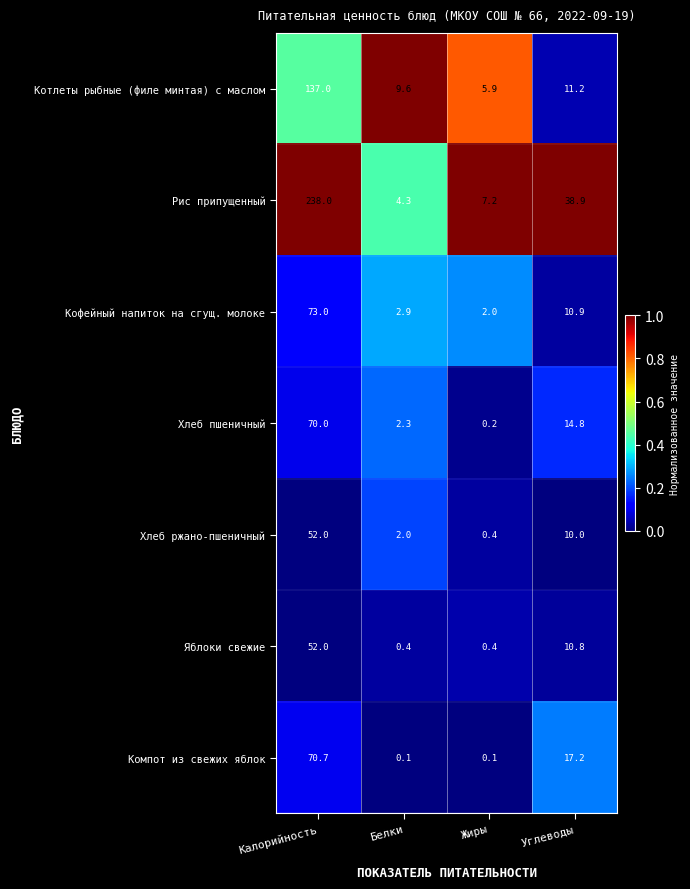

Reading right to left, list all the values displayed in this chart.

Котлеты рыбные (филе минтая) с маслом: Углеводы=11.2	Жиры=5.9	Белки=9.6	Калорийность=137.0
Рис припущенный: Углеводы=38.9	Жиры=7.2	Белки=4.3	Калорийность=238.0
Кофейный напиток на сгущ. молоке: Углеводы=10.9	Жиры=2.0	Белки=2.9	Калорийность=73.0
Хлеб пшеничный: Углеводы=14.8	Жиры=0.2	Белки=2.3	Калорийность=70.0
Хлеб ржано-пшеничный: Углеводы=10.0	Жиры=0.4	Белки=2.0	Калорийность=52.0
Яблоки свежие: Углеводы=10.8	Жиры=0.4	Белки=0.4	Калорийность=52.0
Компот из свежих яблок: Углеводы=17.2	Жиры=0.1	Белки=0.1	Калорийность=70.7